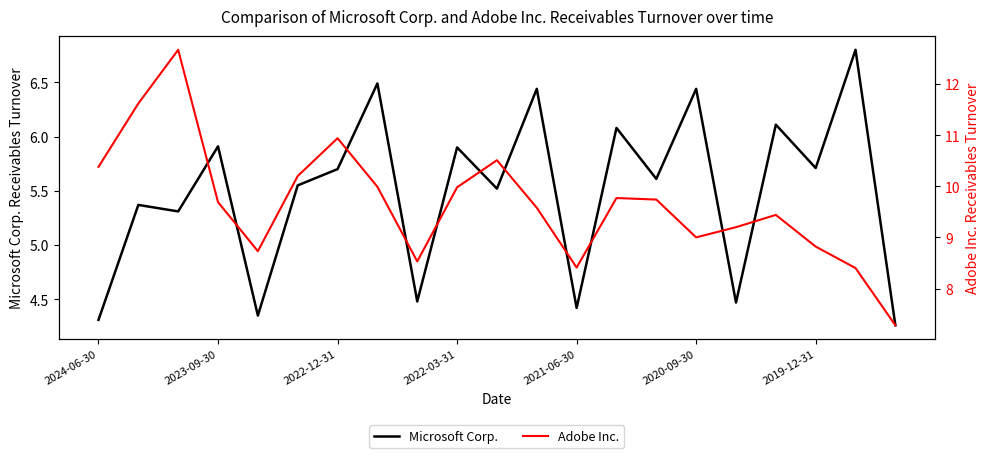

How many data points in Microsoft Corp. are above 5?

15